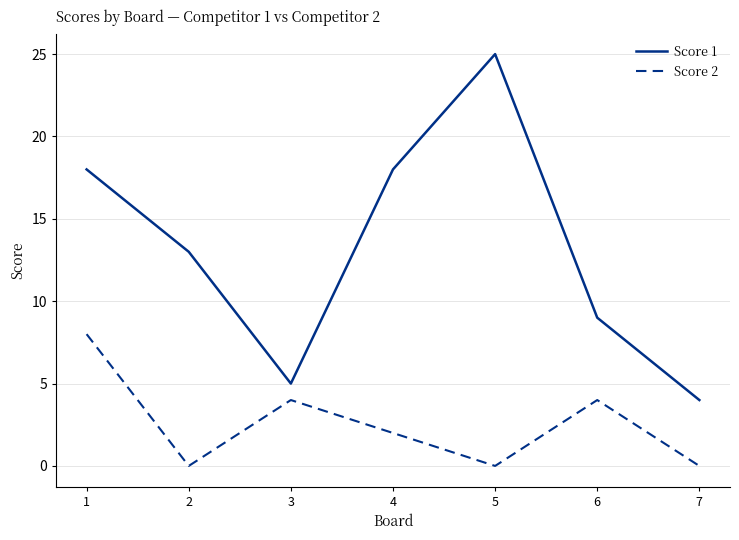

At how many categories does at least one series exceed 19?

1